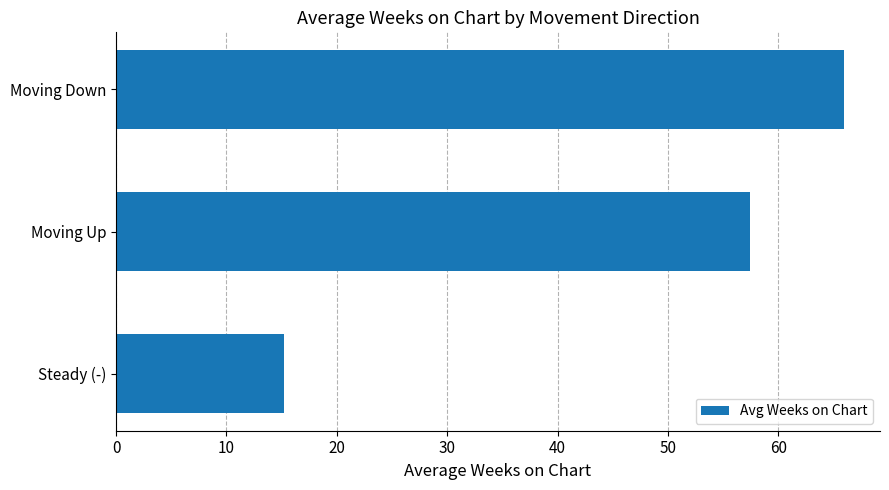

What is the change in value from Steady (-) to Moving Up?

+42.2